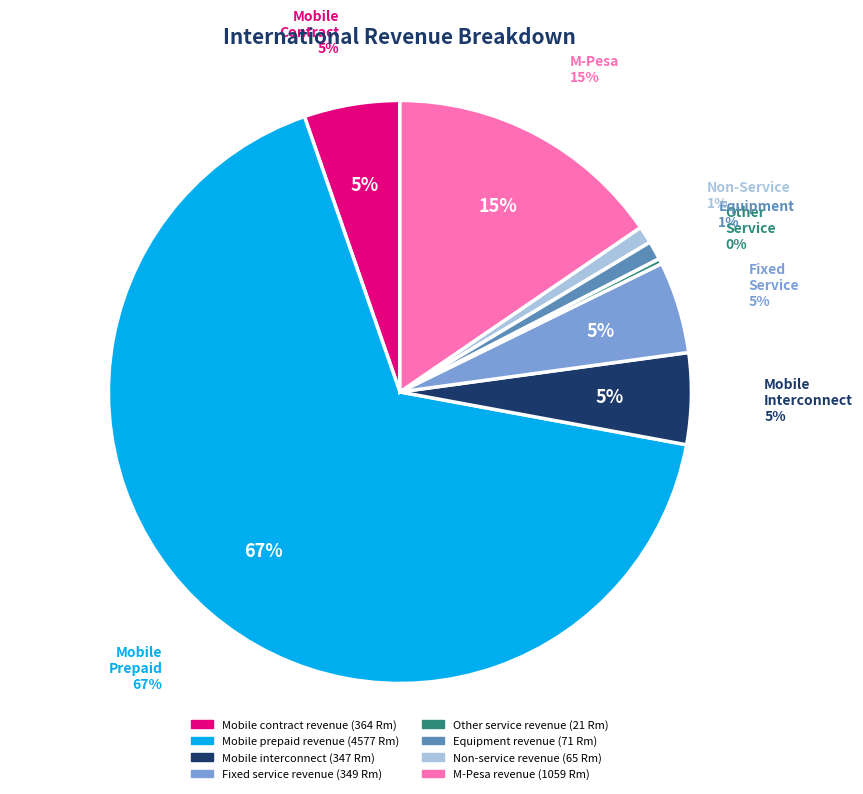

Which category has the smallest portion of the pie?

Other service revenue